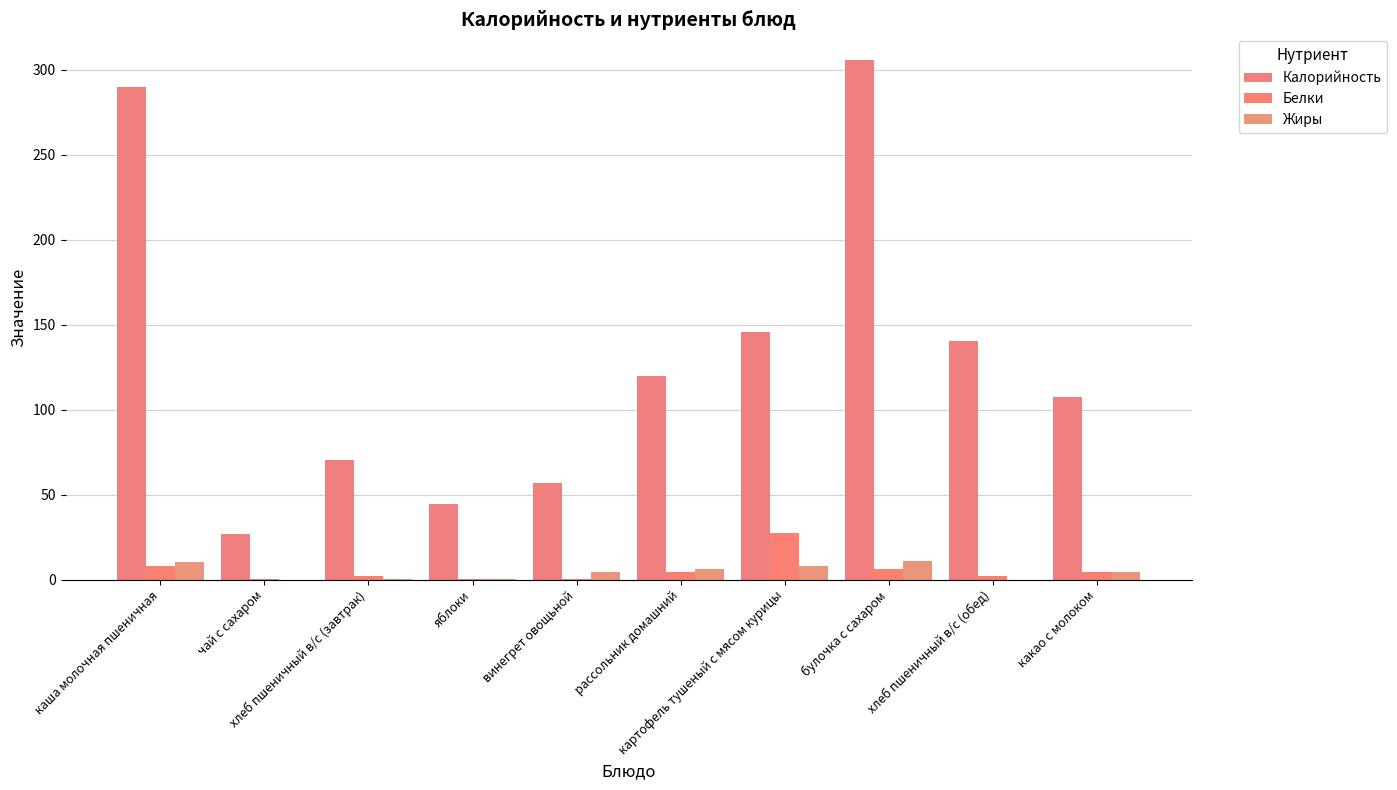

Is it true that Белки equals 6.4 at булочка с сахаром?

True